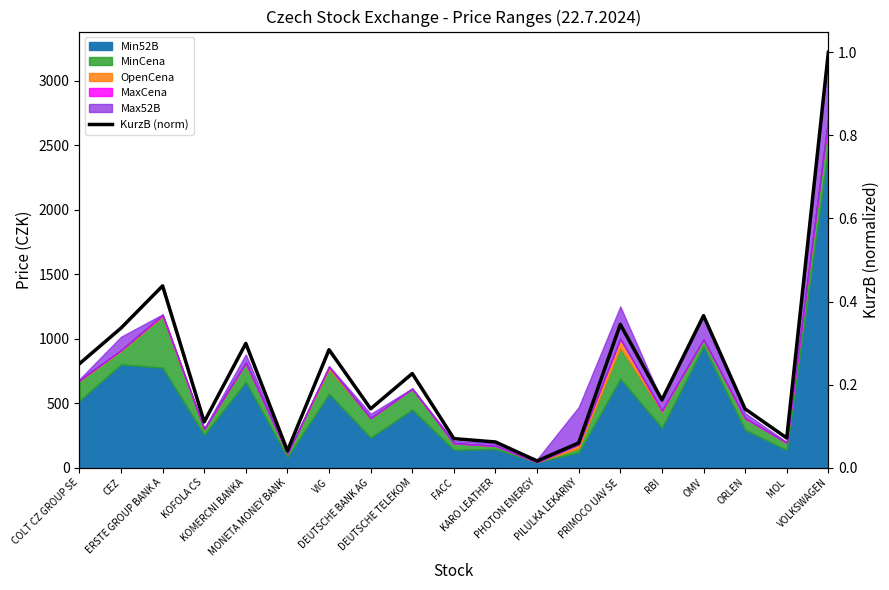

List the labels in order of value, largest first.

VOLKSWAGEN, ERSTE GROUP BANK A, OMV, PRIMOCO UAV SE, CEZ, KOMERCNI BANKA, VIG, COLT CZ GROUP SE, DEUTSCHE TELEKOM, RBI, DEUTSCHE BANK AG, ORLEN, KOFOLA CS, MOL, FACC, KARO LEATHER, PILULKA LEKARNY, MONETA MONEY BANK, PHOTON ENERGY